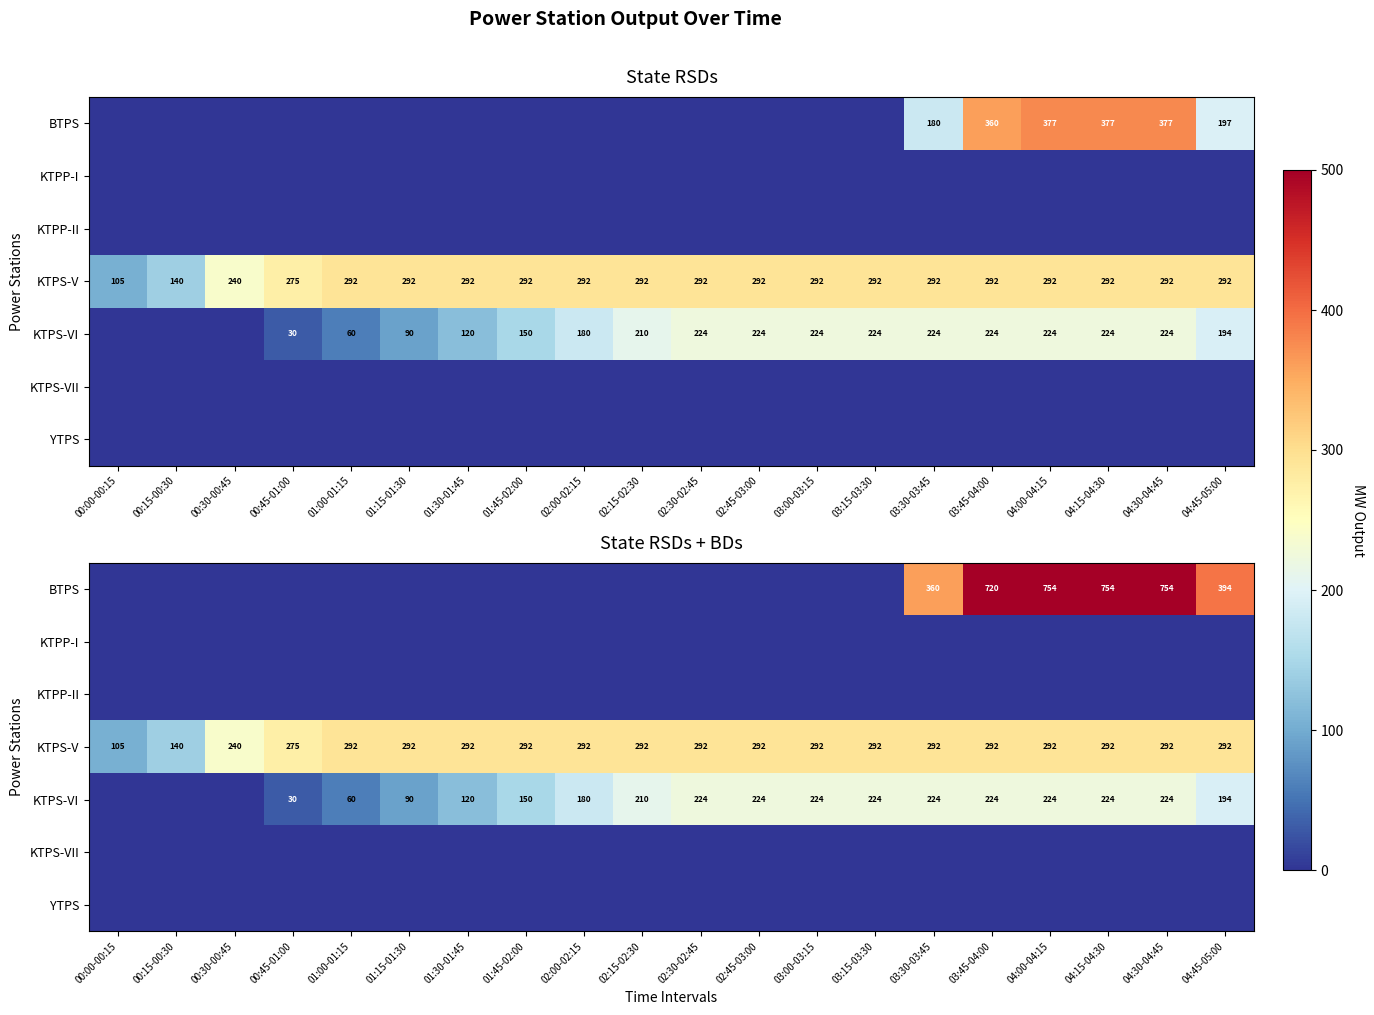

Is it true that KTPS-VII equals 0 at 00:00-00:15?

True